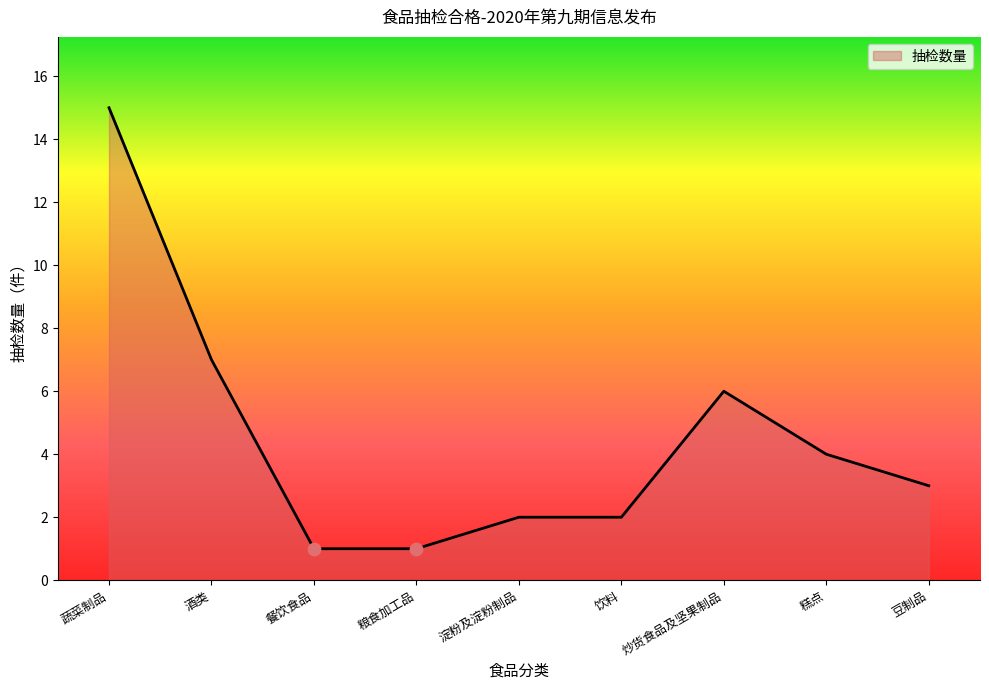

Which has a higher value, 酒类 or 粮食加工品?

酒类